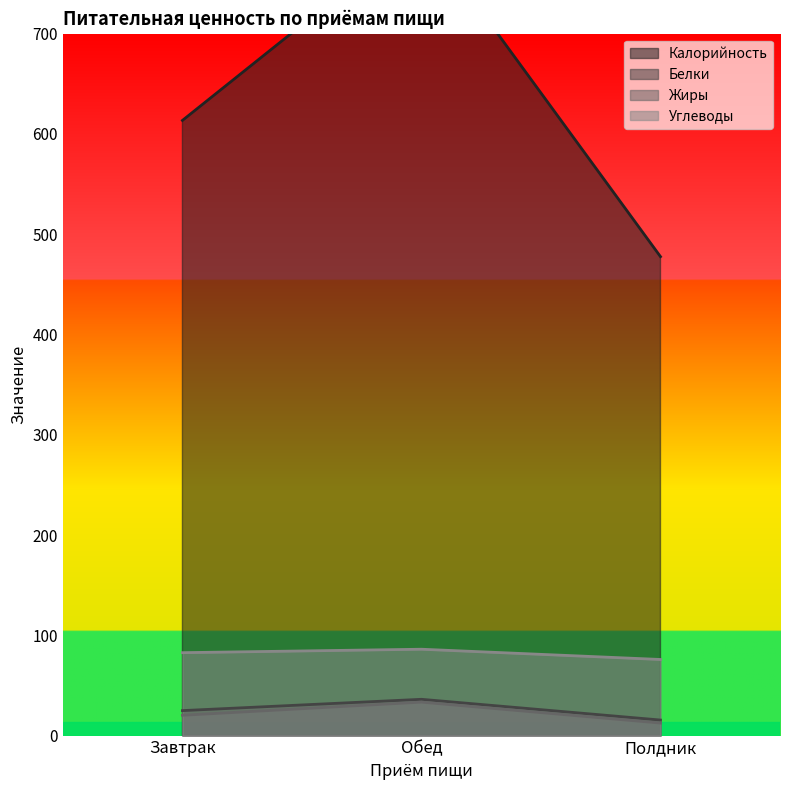

At which label is Белки closest to 25?

Завтрак